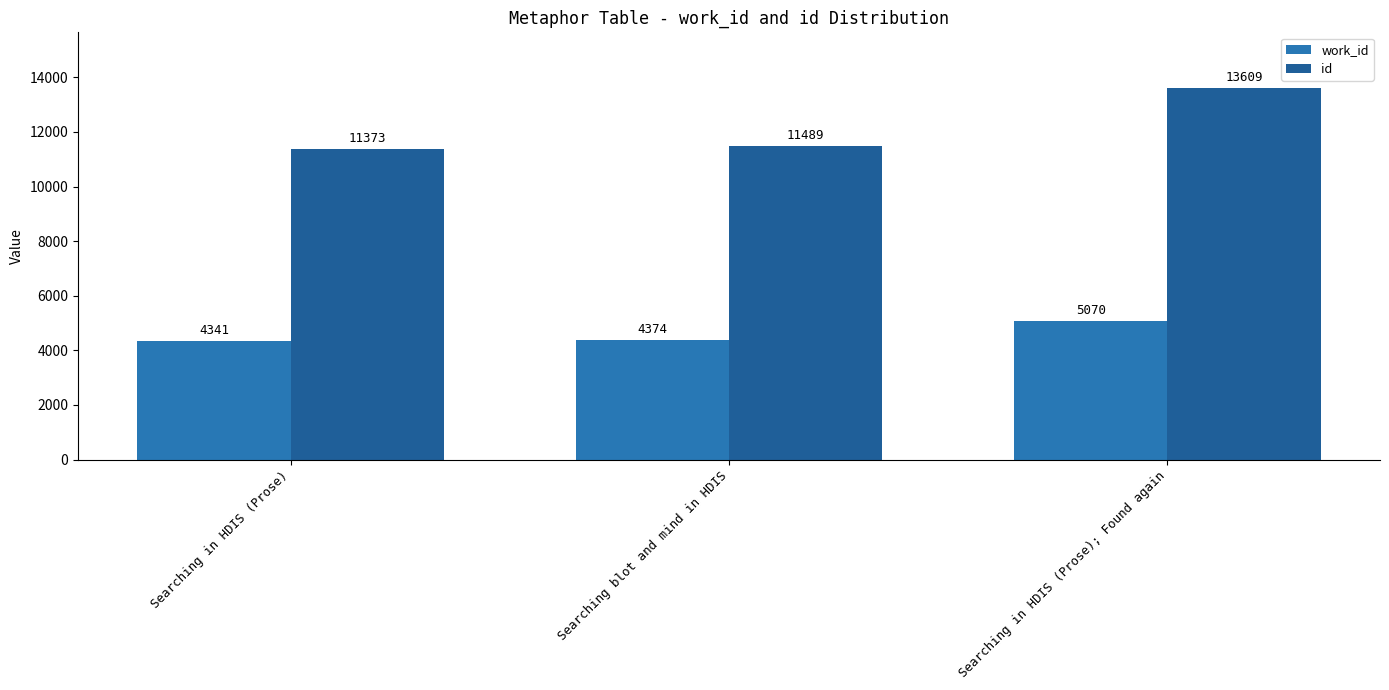

Which category has the highest value across all series?

Searching in HDIS (Prose); Found again